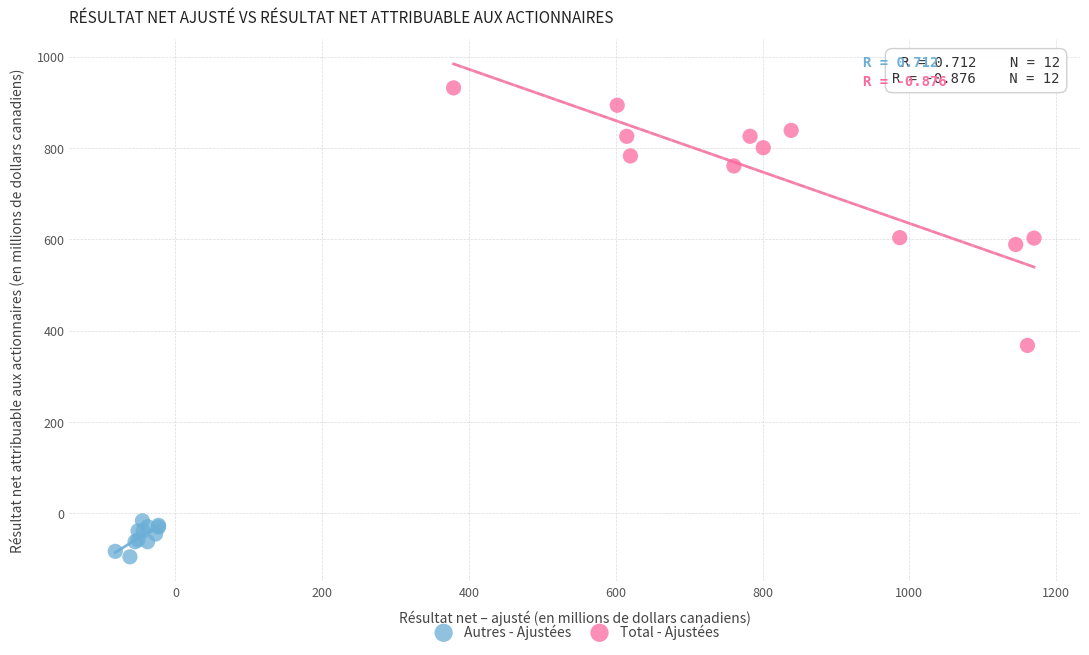

Which series contains the lowest Y value?

Autres - Ajustées